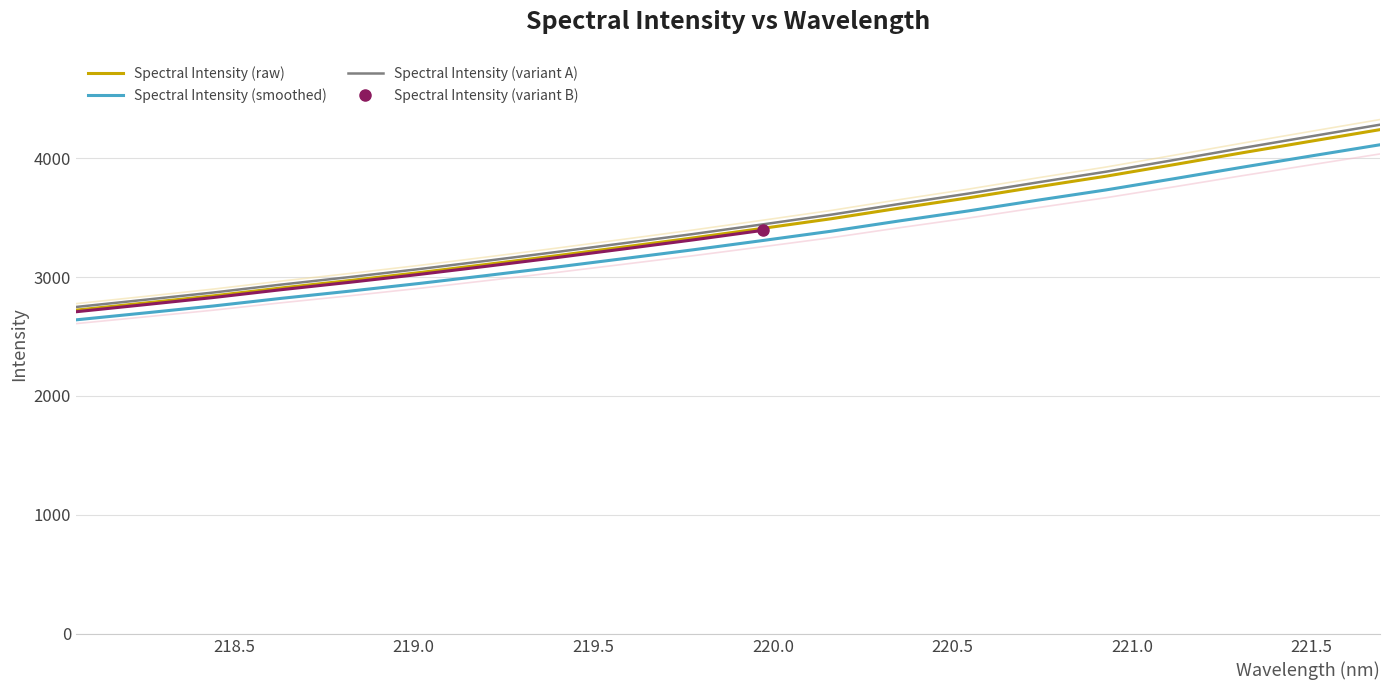

True or false: Spectral Intensity (variant A) and Spectral Intensity (smoothed) intersect in this chart.

False